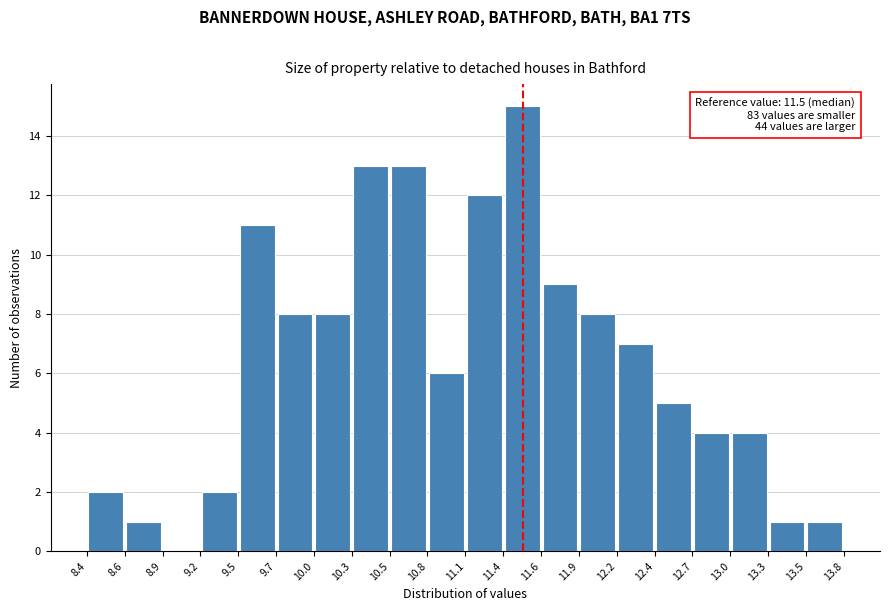

Over which range of the x-axis is the bar tallest?

11.4 to 11.6